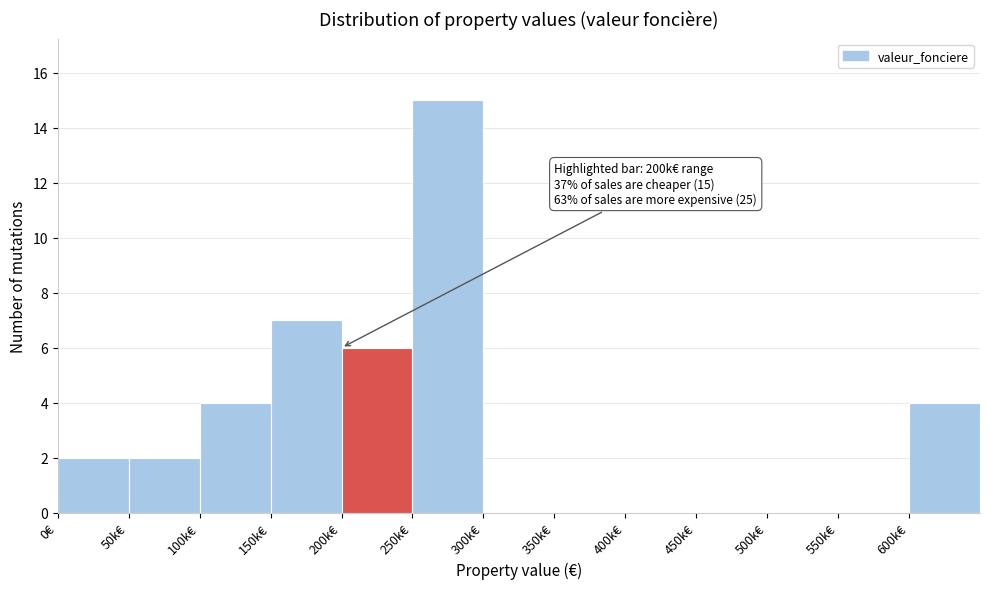

Reading right to left, extract all data points from this chart.

600k€=4	550k€=0	500k€=0	450k€=0	400k€=0	350k€=0	300k€=0	250k€=15	200k€=6	150k€=7	100k€=4	50k€=2	0€=2